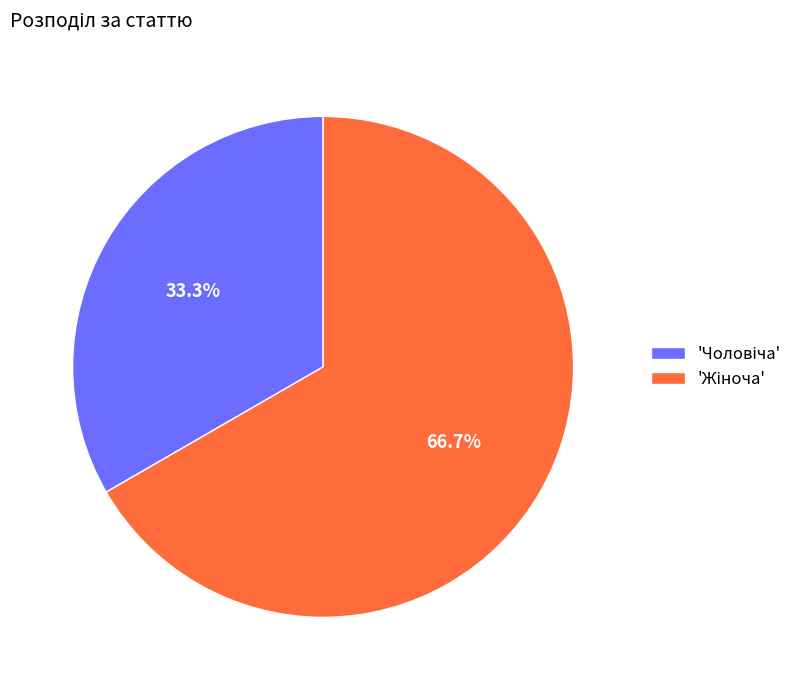

Is there any slice that represents more than half of the pie?

Yes